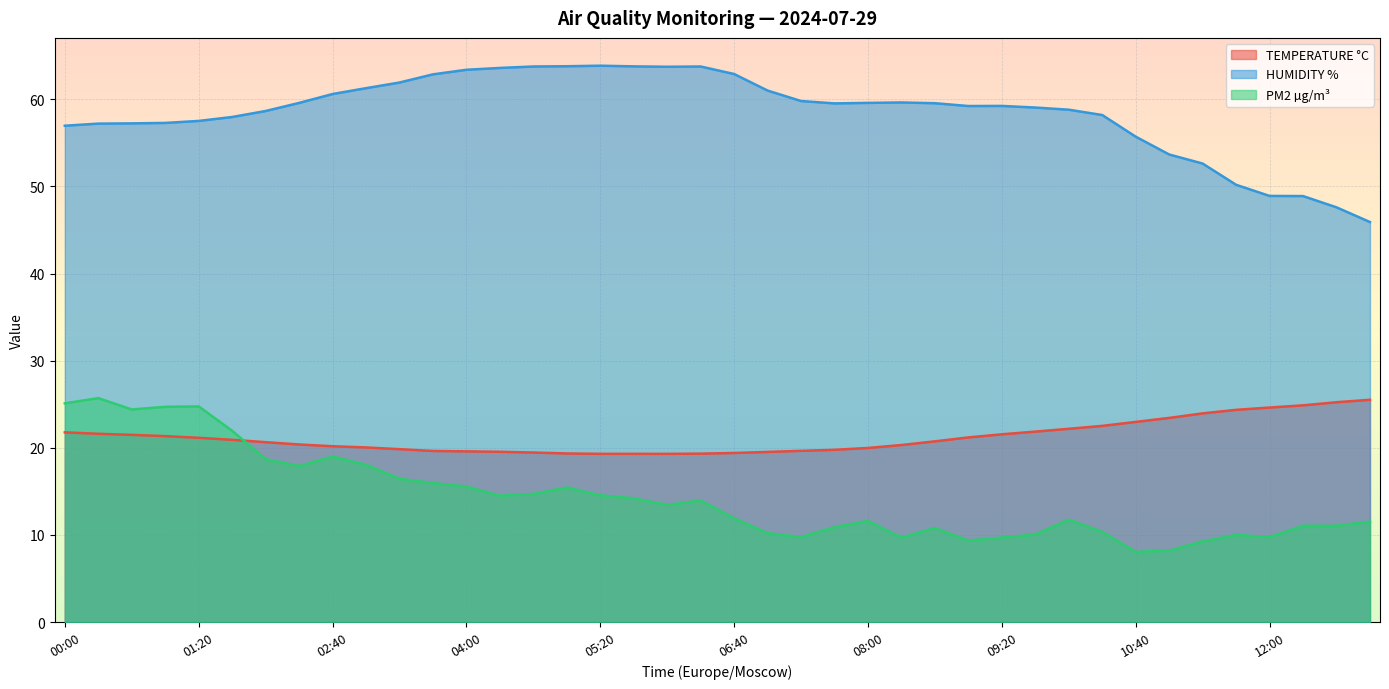

How many lines are shown in the chart?

3